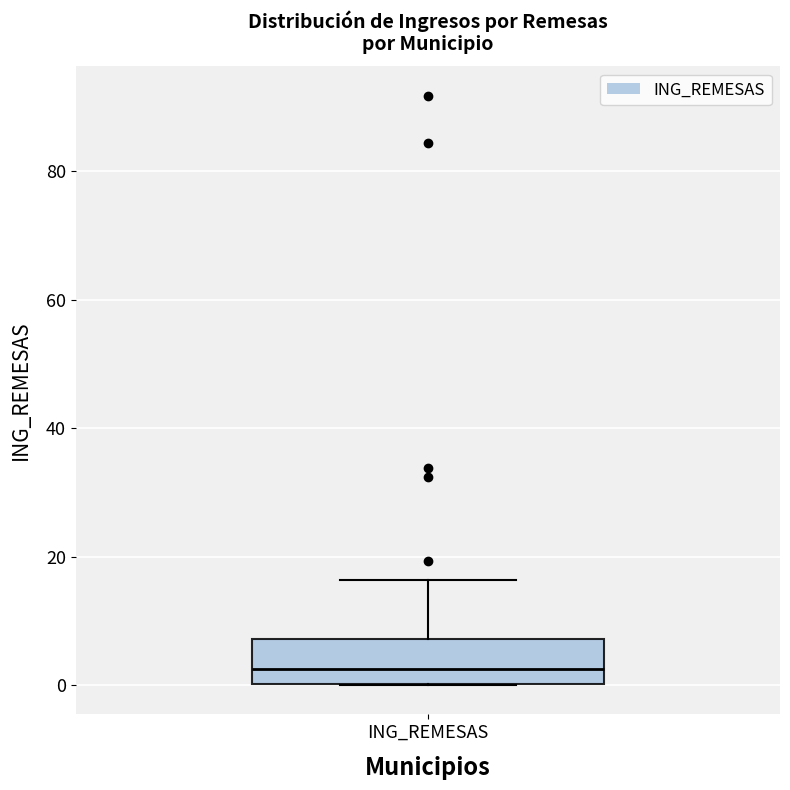

Read this box plot against the y-axis: the position of the median line, the range covered by the box, and the ends of both whiskers. The values are not printed on the chart, so give them approximately, as read against the axis.

median 2, box 0 to 8, whiskers 0 to 16